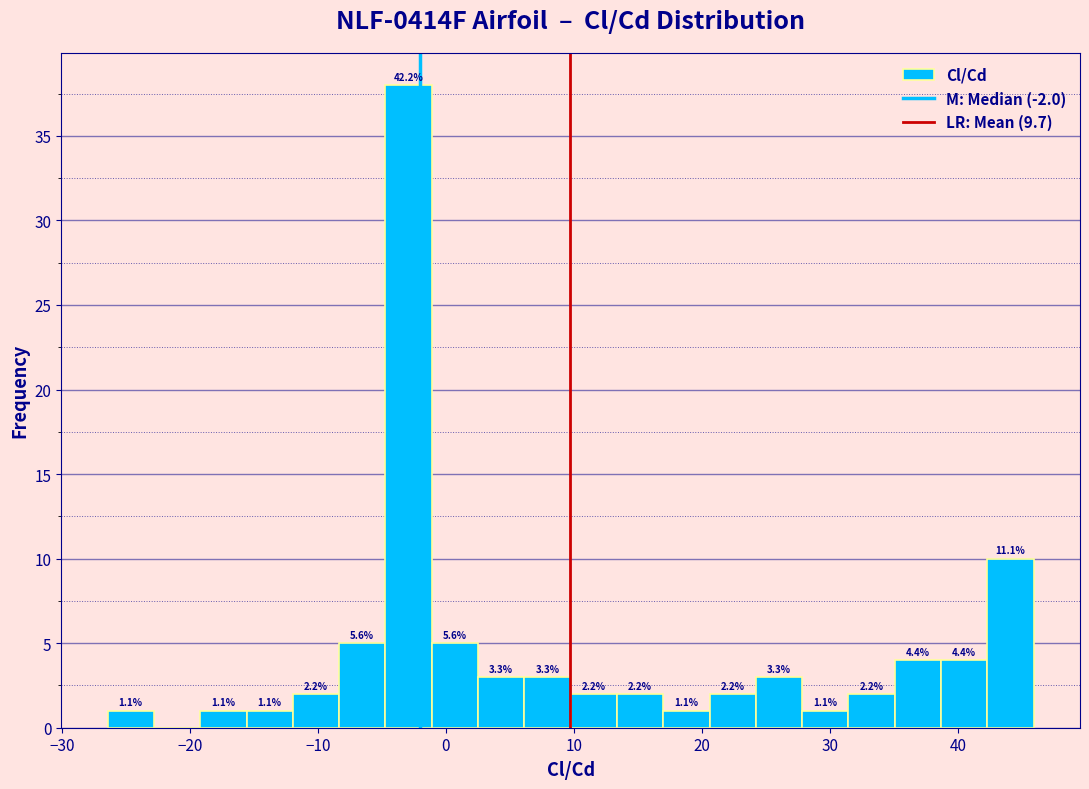

Around what value on the x-axis is the tallest bar? Give the approximate position of its centre, as read against the axis.

-3